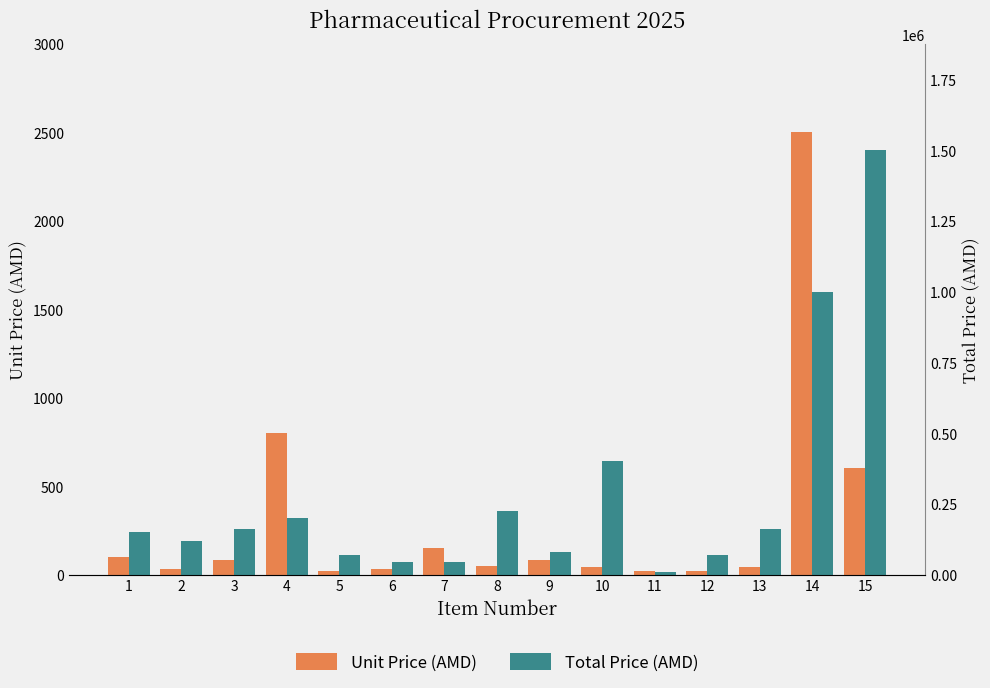

What is the highest value of the Unit Price (AMD) series?

2500